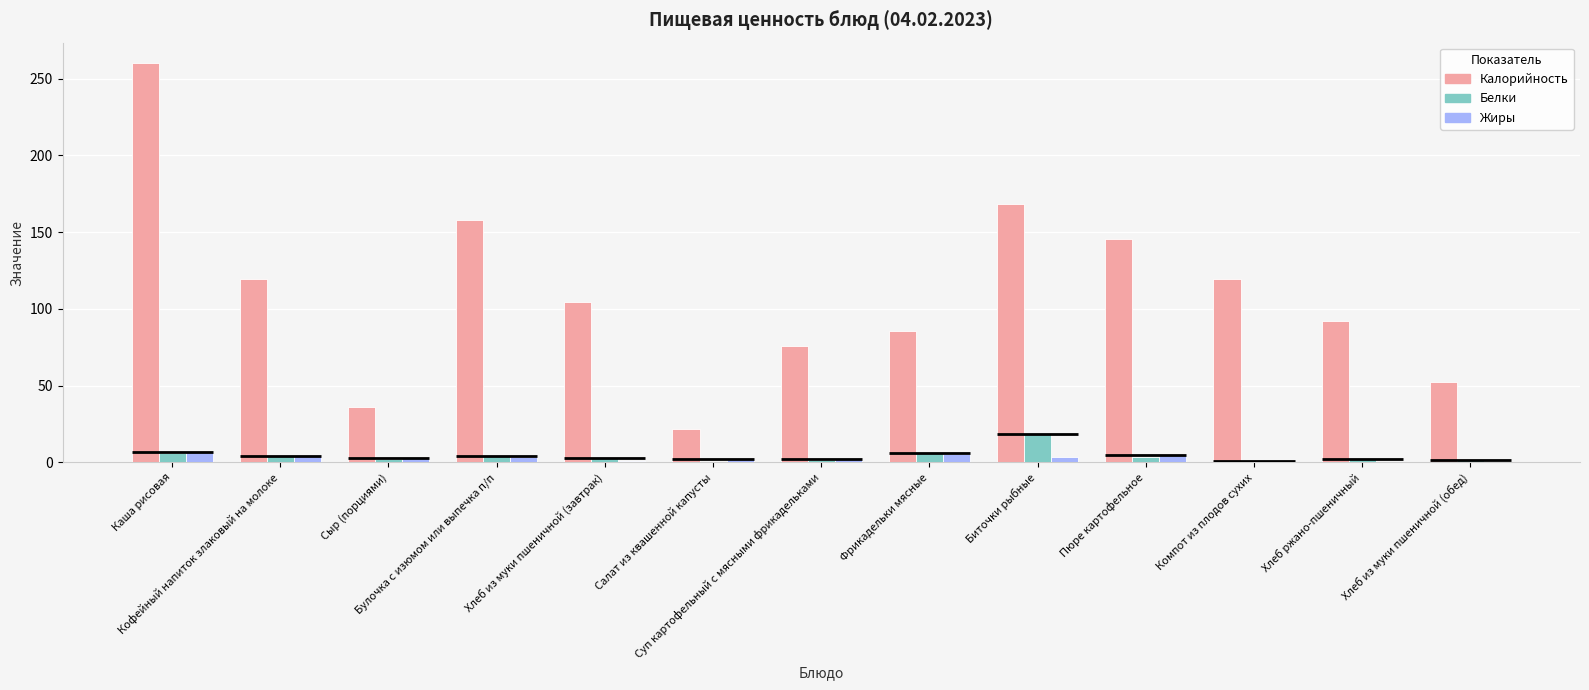

What is the average value of the Жиры series?

2.9